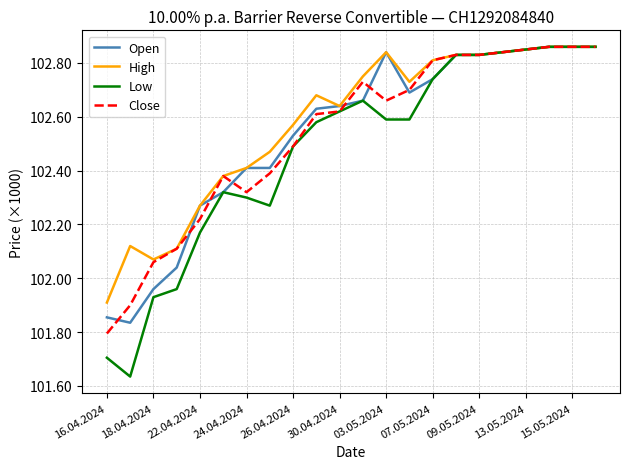

What is the greatest value displayed?

102860